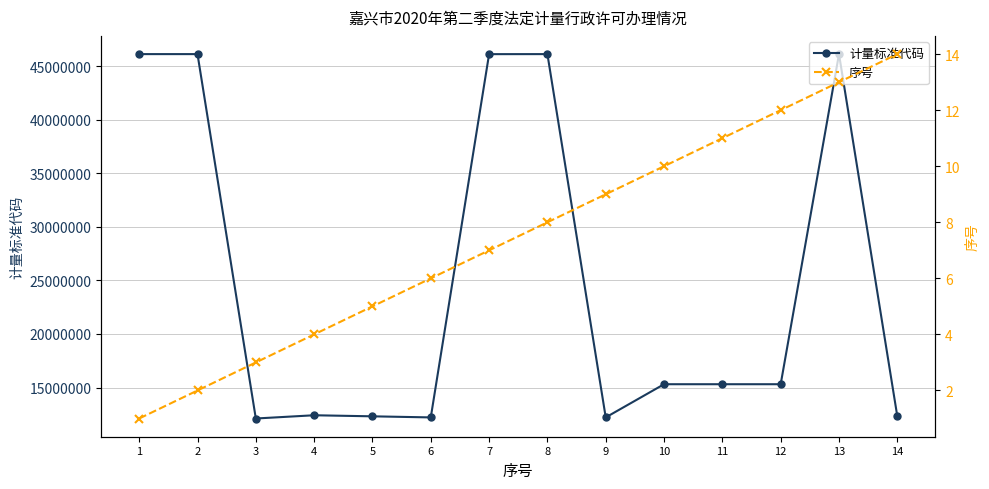

Reading left to right, what are all the values shown in this chart?

计量标准代码: 46116907	46116901	12114600	12417400	12317600	12216100	46113118	46116912	12216500	15313505	15313505	15313501	46116700	12317203
序号: 1	2	3	4	5	6	7	8	9	10	11	12	13	14